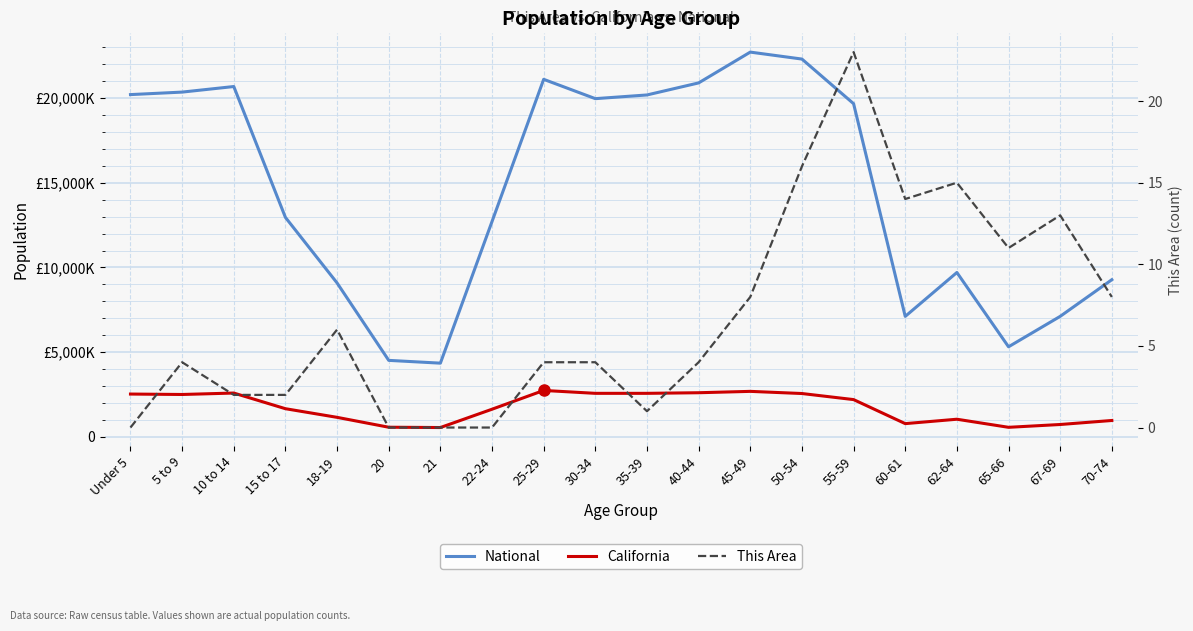

Which category has the lowest value in the National series?

21